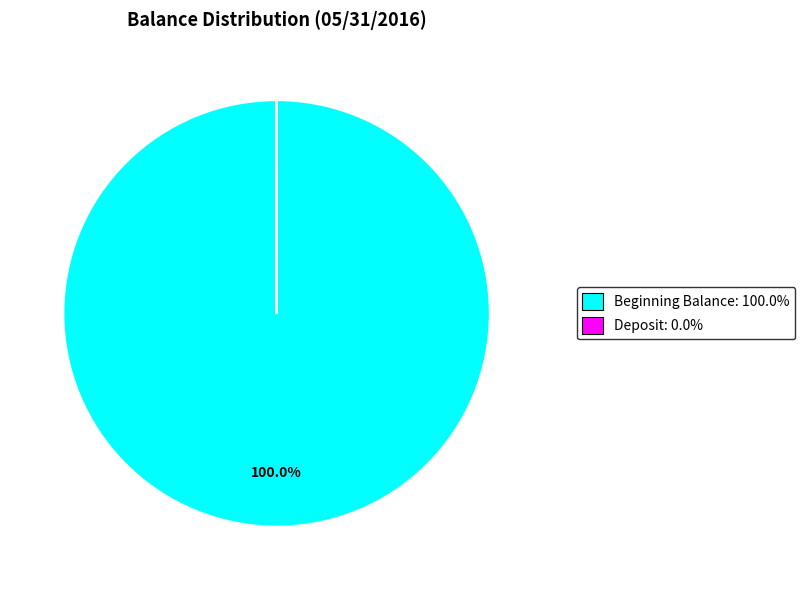

To the nearest percent, what is the average slice percentage?

50%